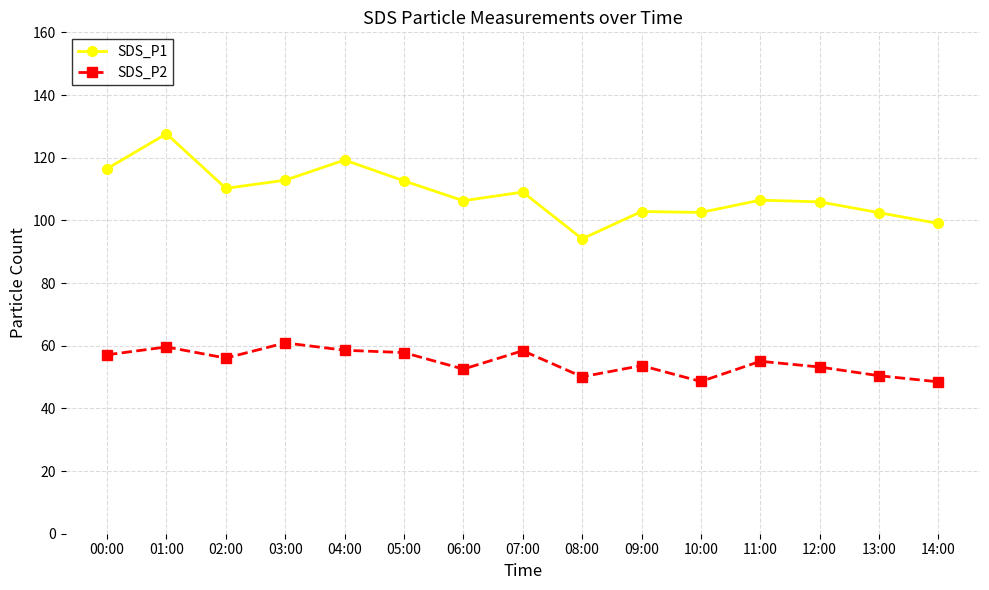

What are all the series names shown in the legend?

SDS_P1, SDS_P2